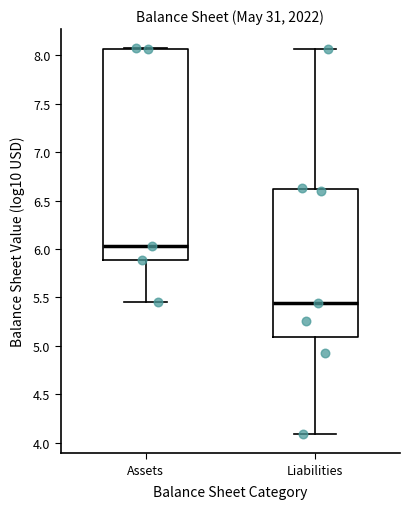

Which box's median line is the highest?

Assets